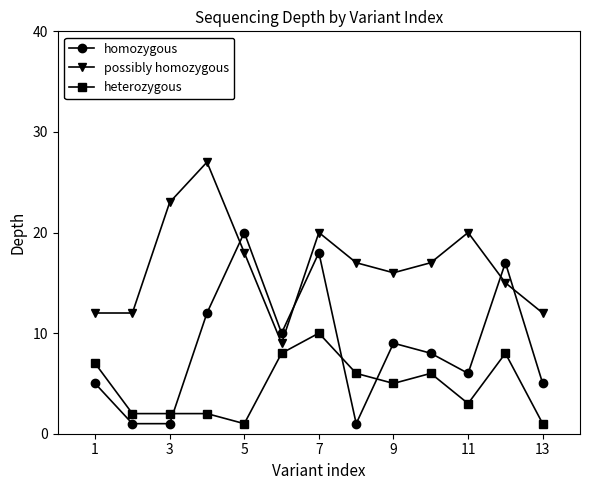

Which series has the largest total across all categories?

possibly homozygous